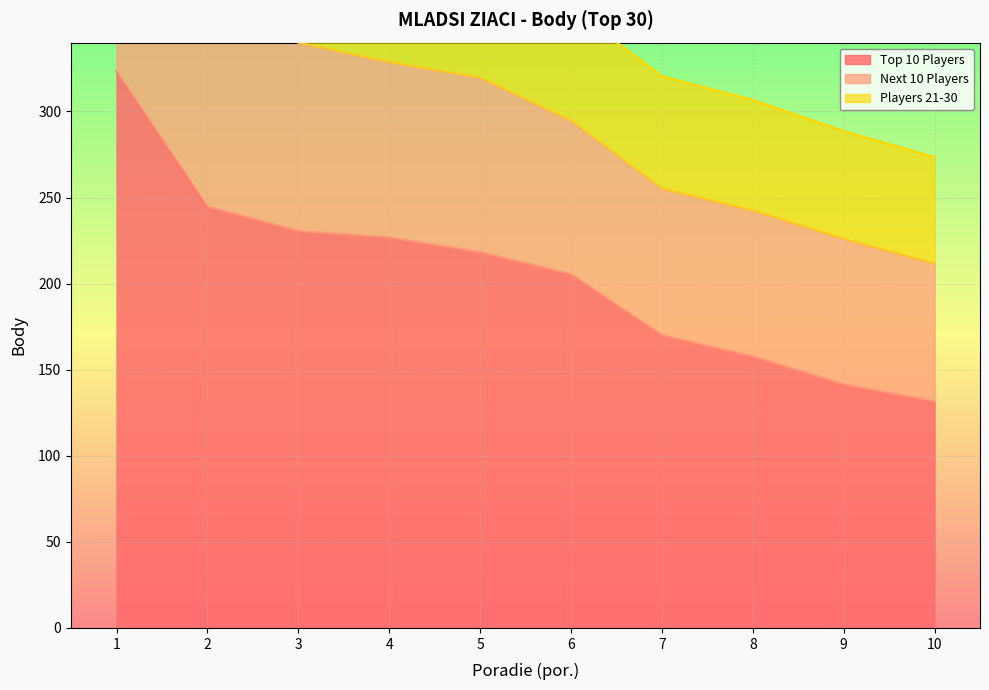

Which series has the widest spread of values?

Next 10 Players